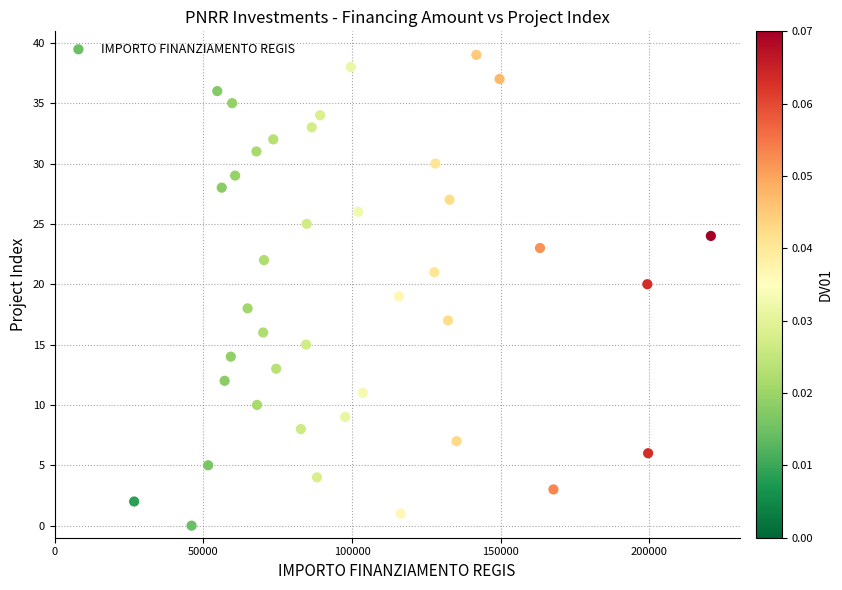

What is the range of Y values (max minus min)?

39